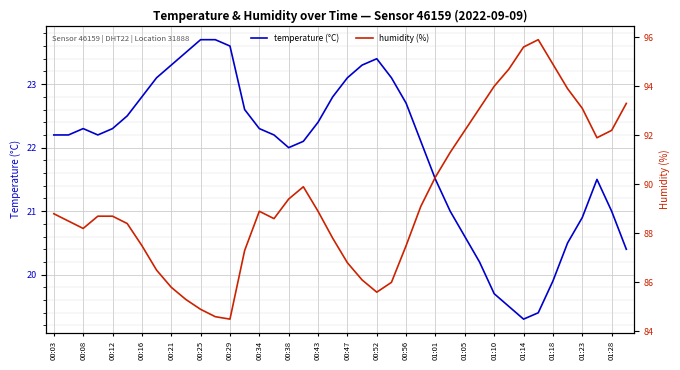

True or false: temperature (°C) has a value of 11.2 at 01:10.

False